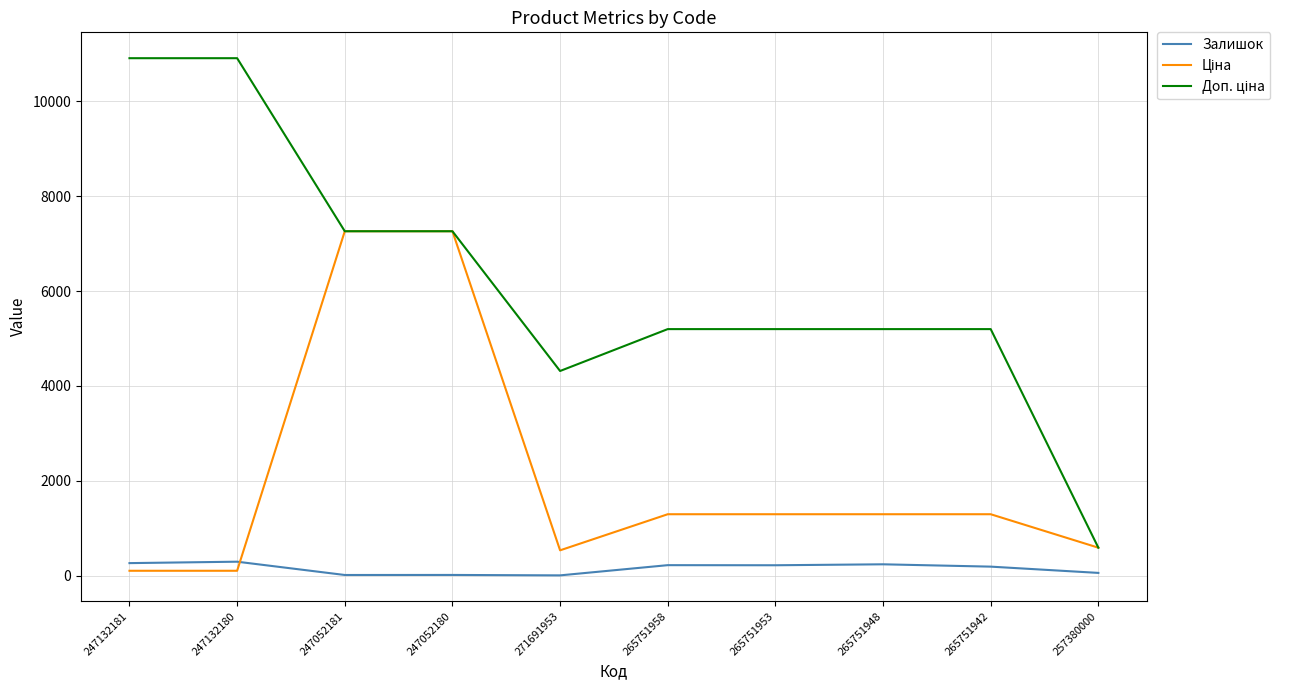

What is the greatest value displayed?

10903.0